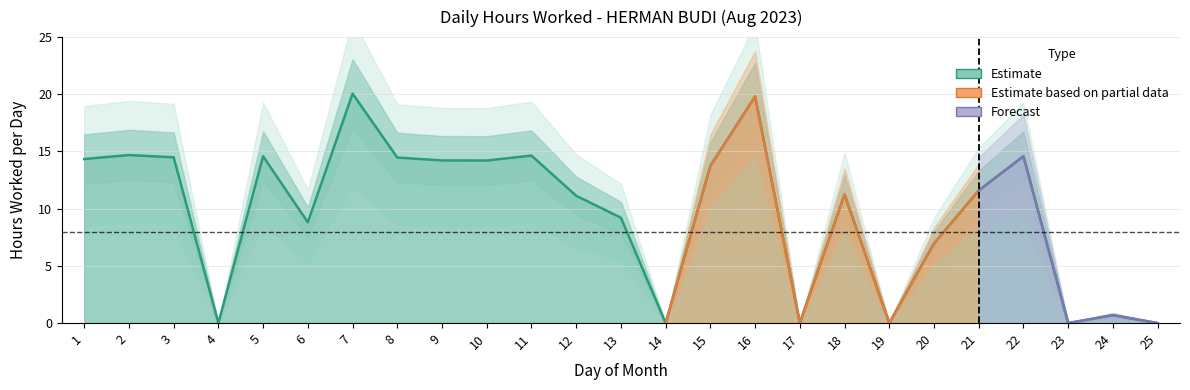

How many points are lower than both their immediate neighbors (excluding endpoints)?

7